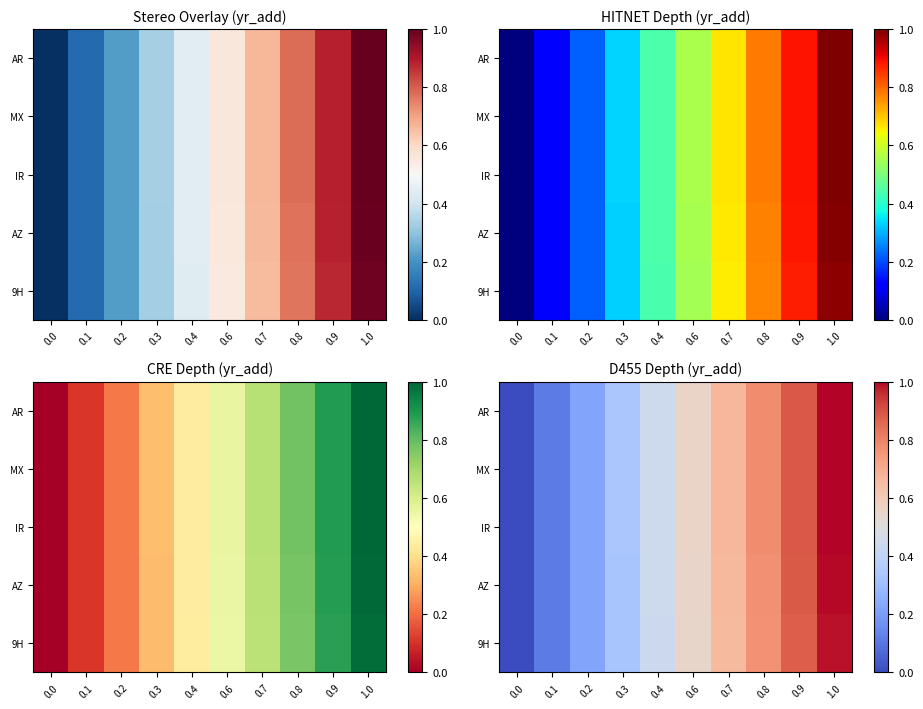

True or false: 9H has a value of 0.4 at 0.4.

True